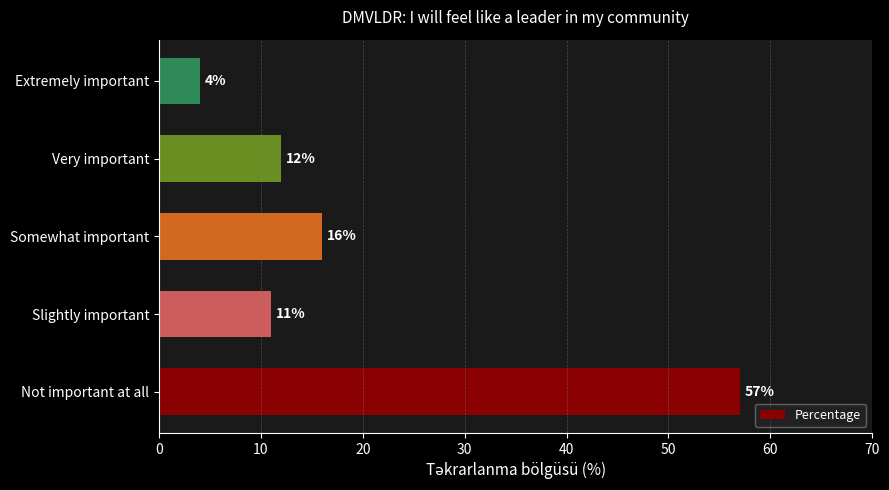

Does the chart contain any negative values?

No